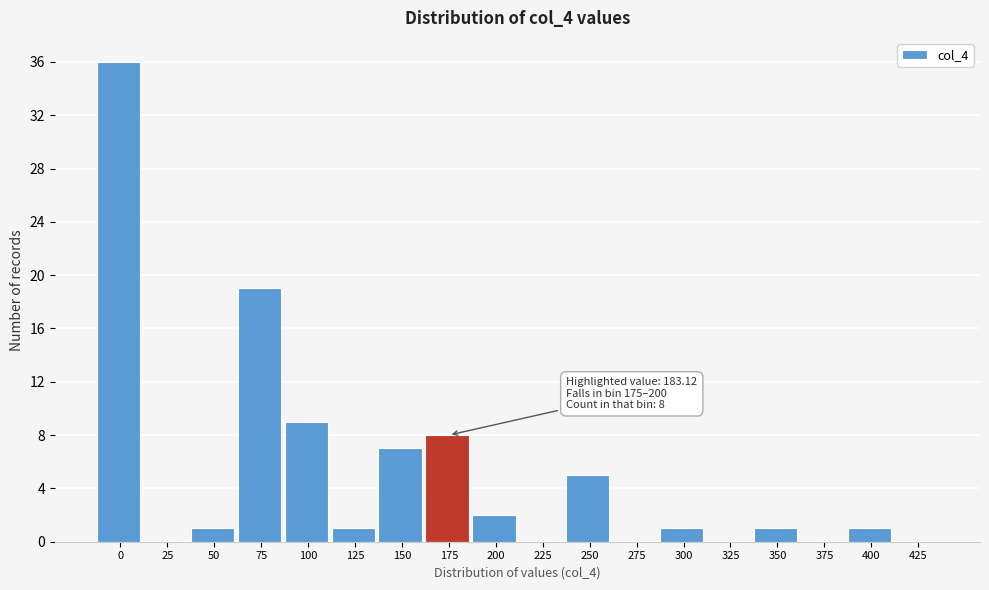

Reading left to right, extract all data points from this chart.

0=36	25=0	50=1	75=19	100=9	125=1	150=7	175=8	200=2	225=0	250=5	275=0	300=1	325=0	350=1	375=0	400=1	425=0